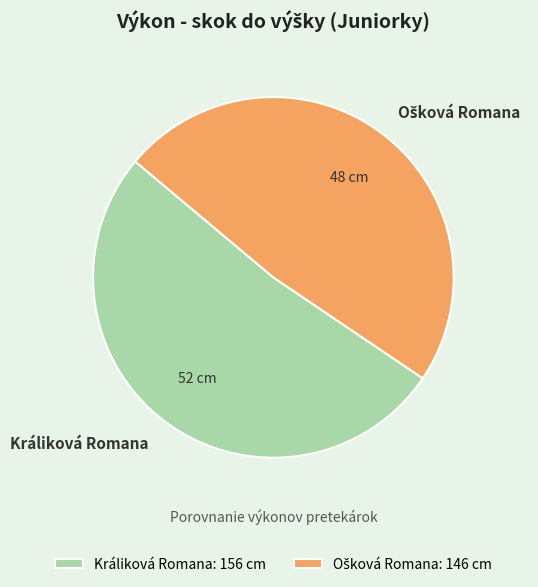

The Králiková Romana: 156 cm slice represents 43% of the pie. True or false?

False